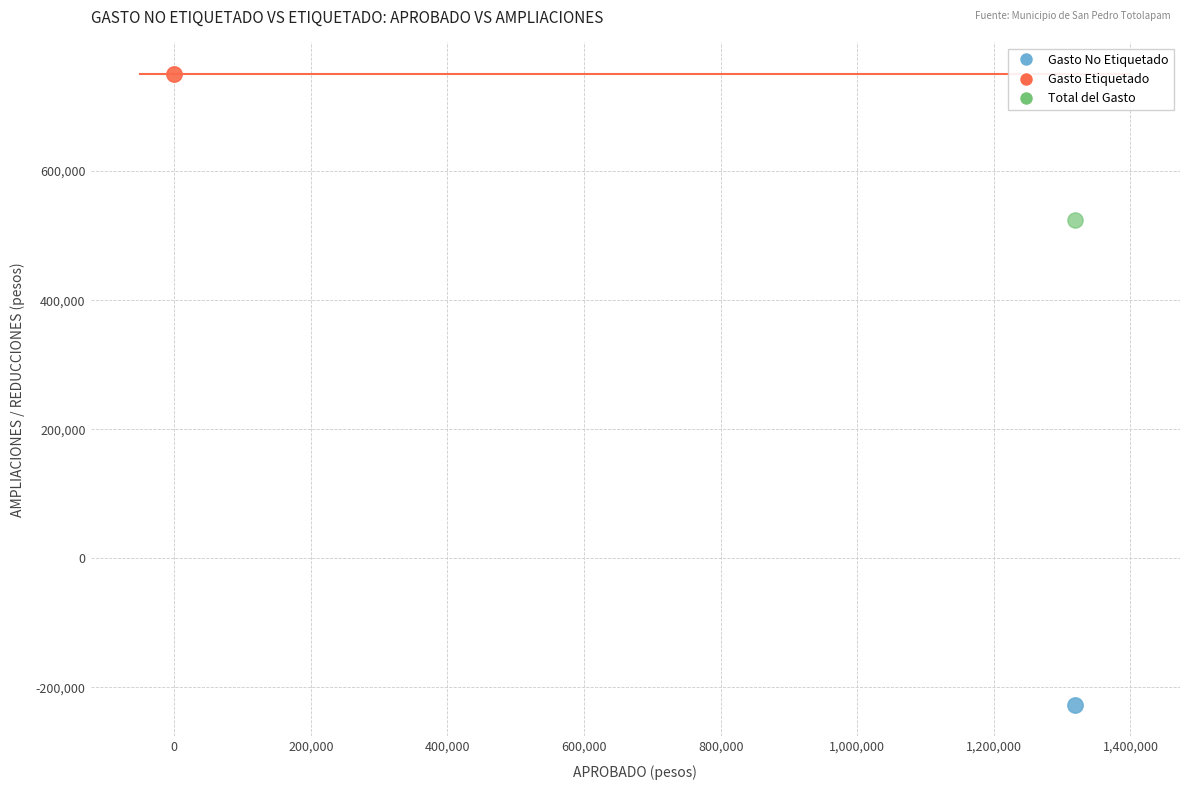

What are all the series names shown in the legend?

Gasto No Etiquetado, Gasto Etiquetado, Total del Gasto